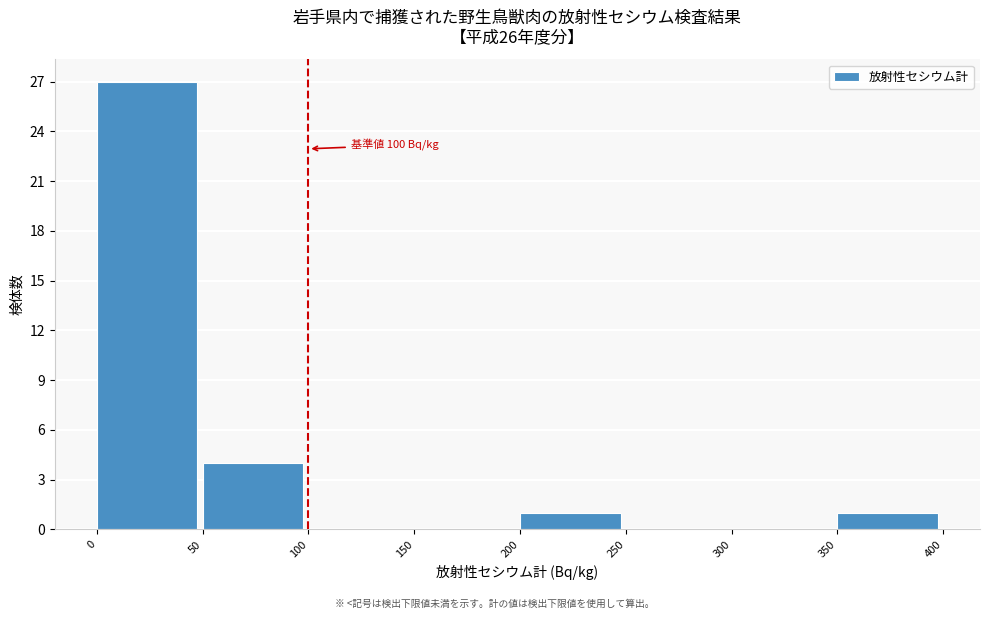

Which range on the x-axis has the tallest bar?

0 to 50